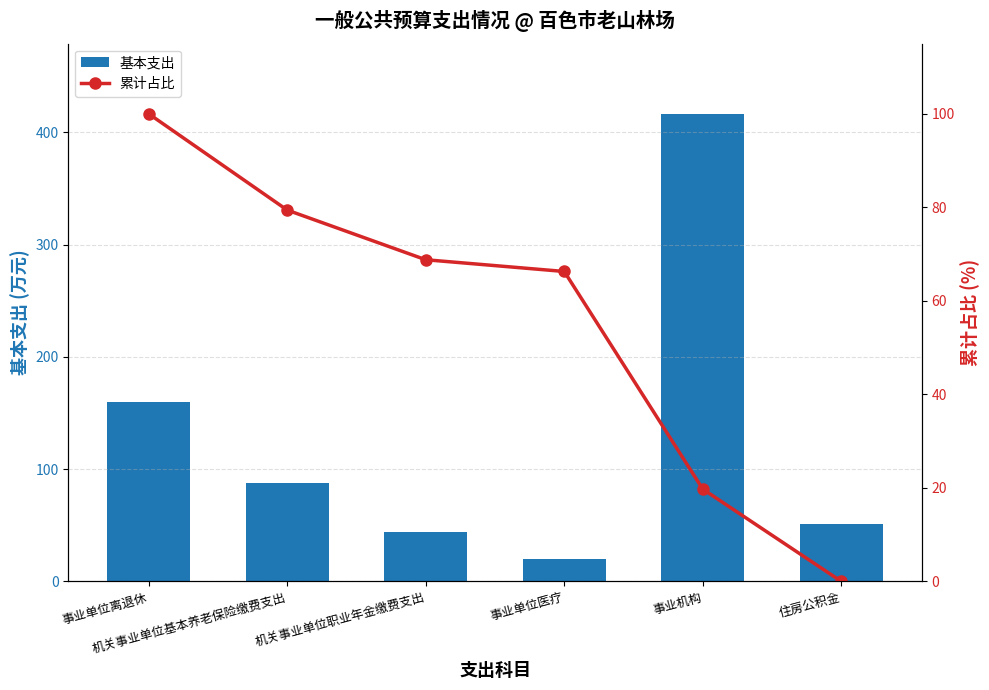

What is the maximum value shown in the chart?

416.6